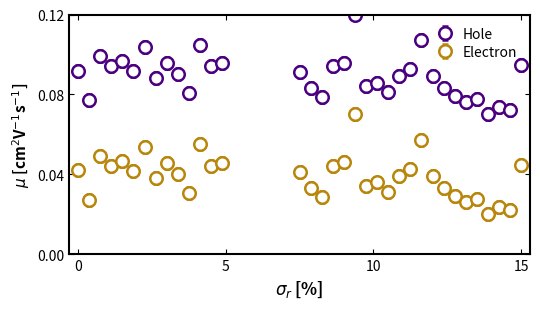

At how many categories does at least one series exceed 0?

35